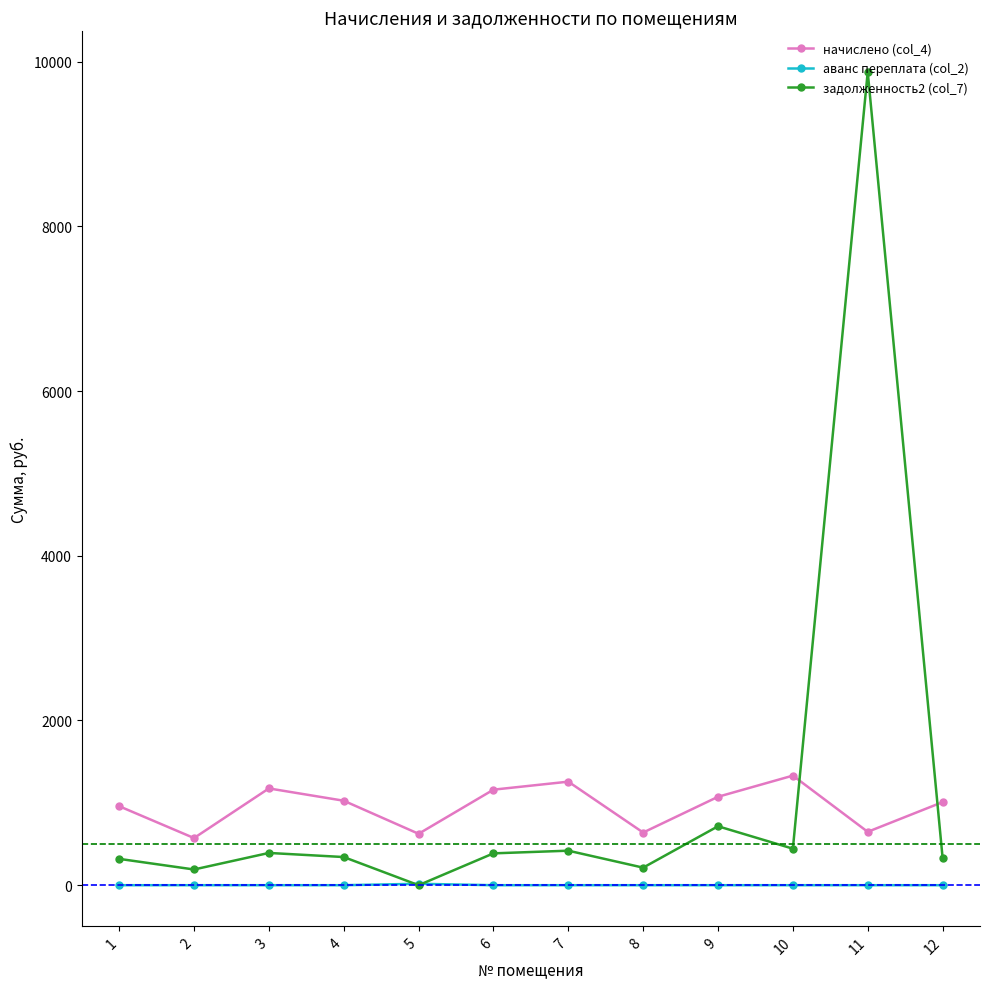

What is the sum of all задолженность2 (col_7) values?

13631.6